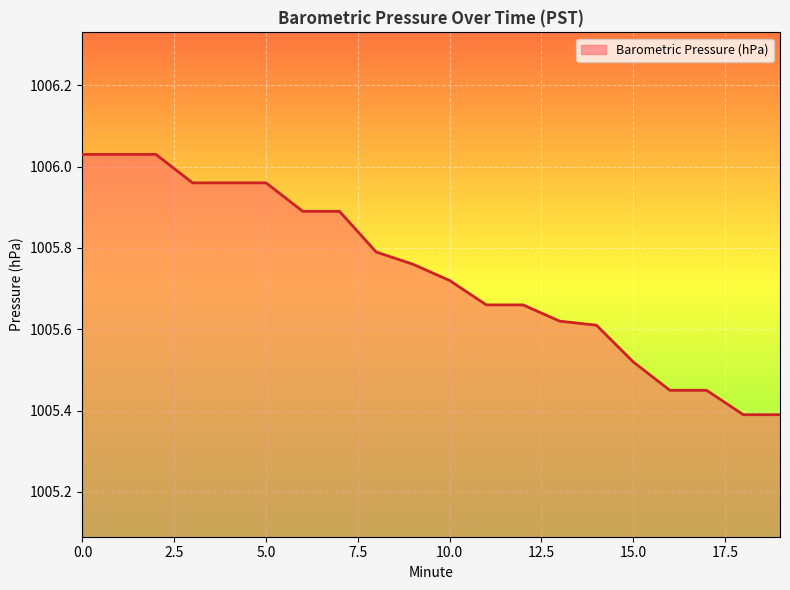

Count the number of data series in this chart.

1